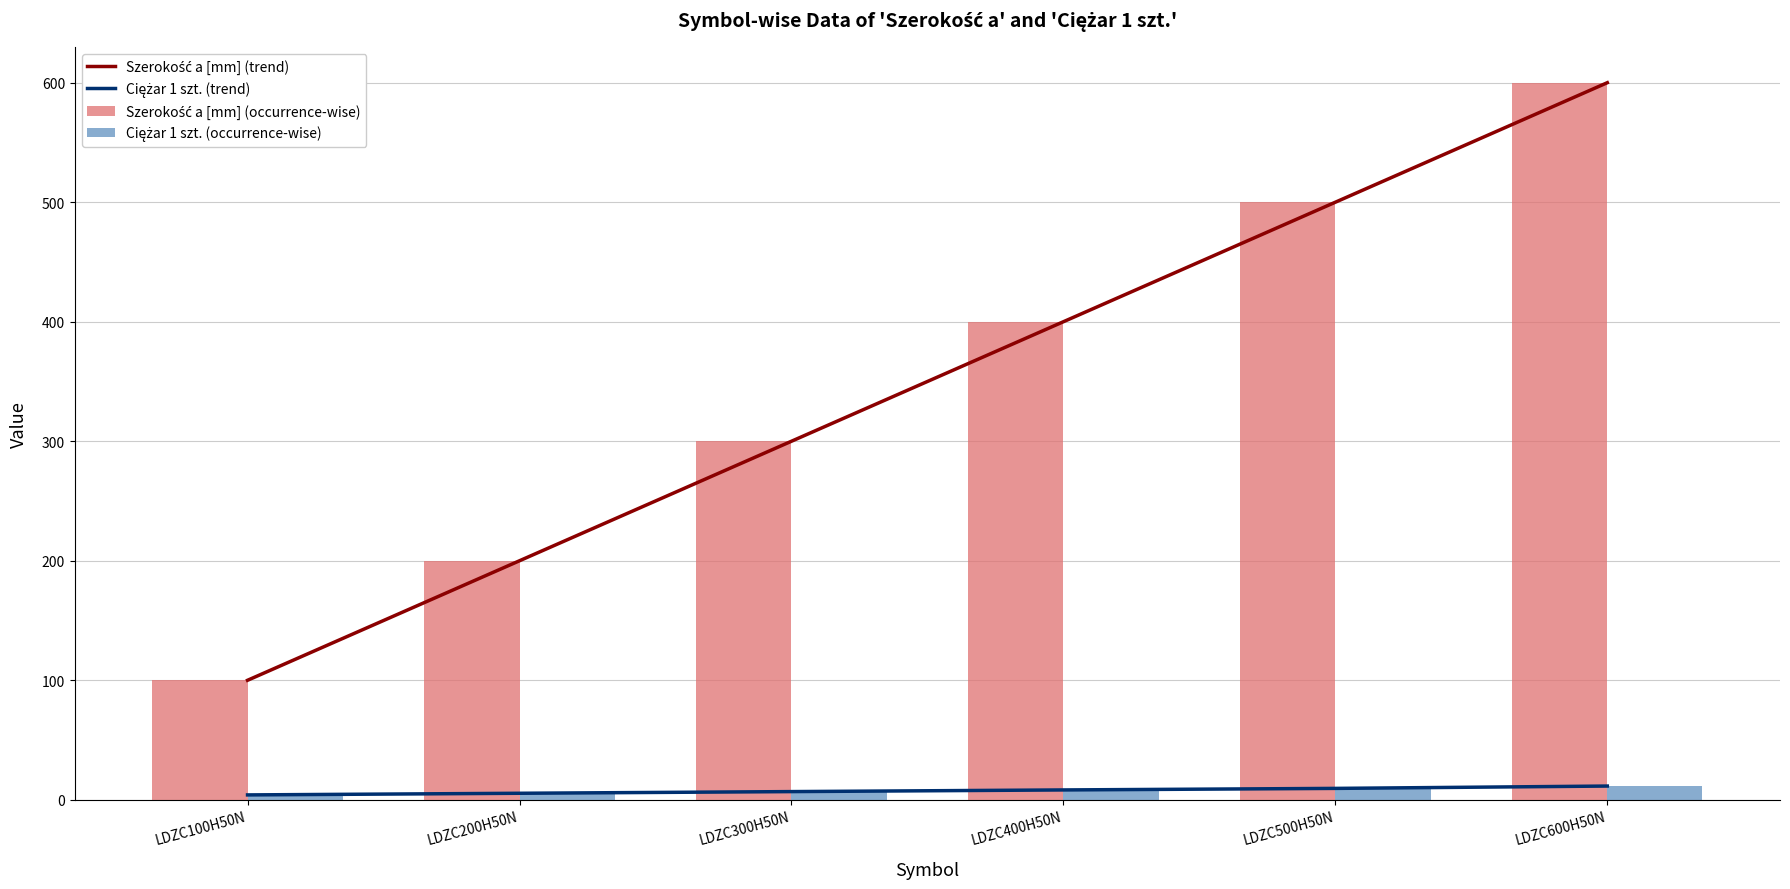

Which series has the largest range (max minus min)?

Szerokość a [mm] (trend)